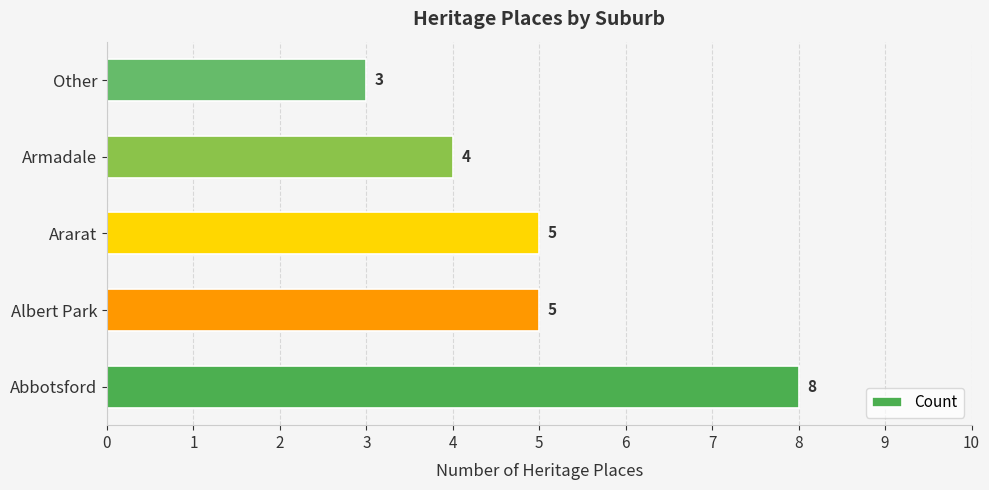

Are the bars grouped side by side (vs. stacked)?

No